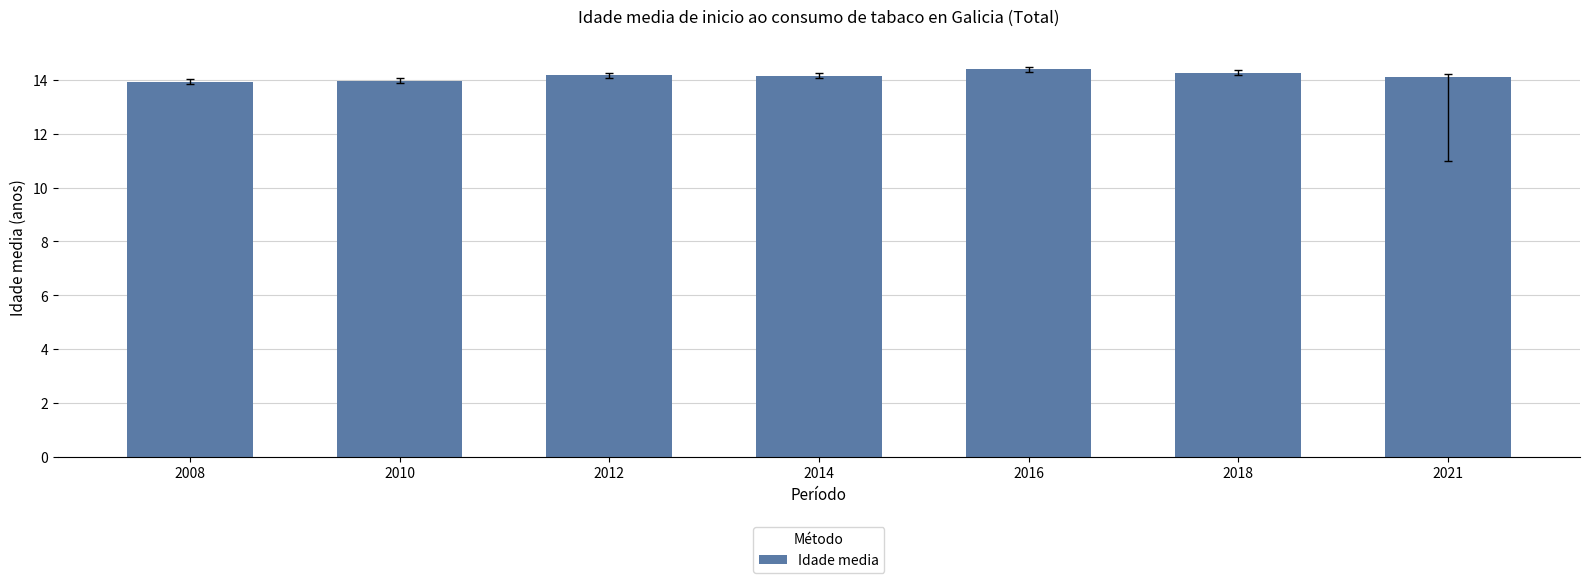

What is the maximum value shown in the chart?

14.4